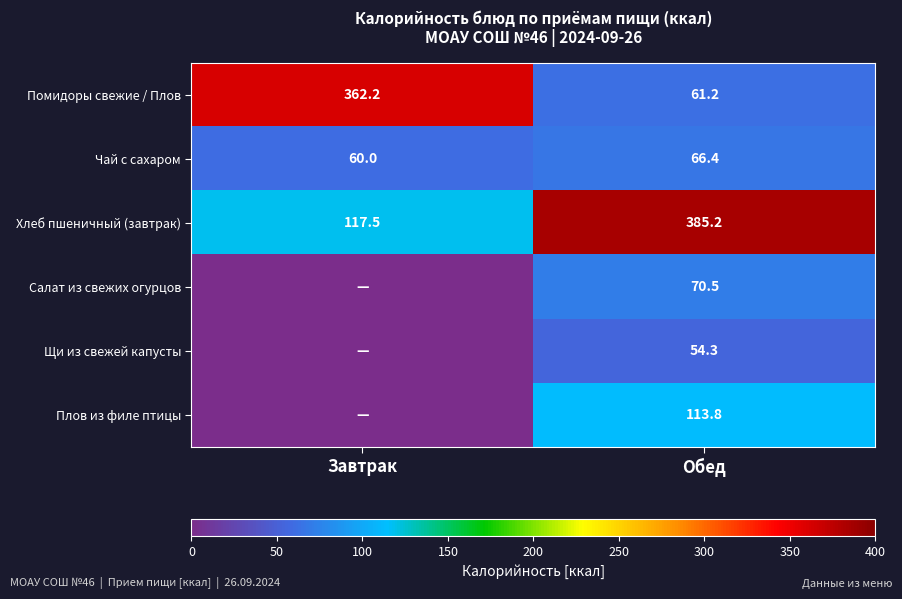

What is the spread (max minus min) of values at Обед?

330.9